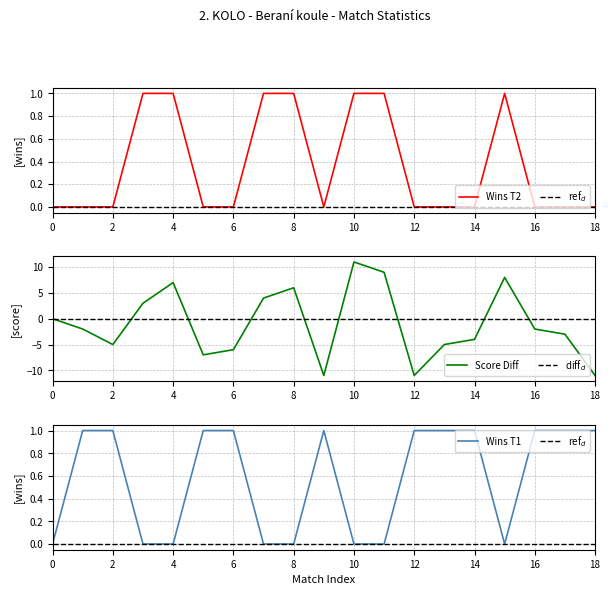

Which label corresponds to the largest value in the chart?

10